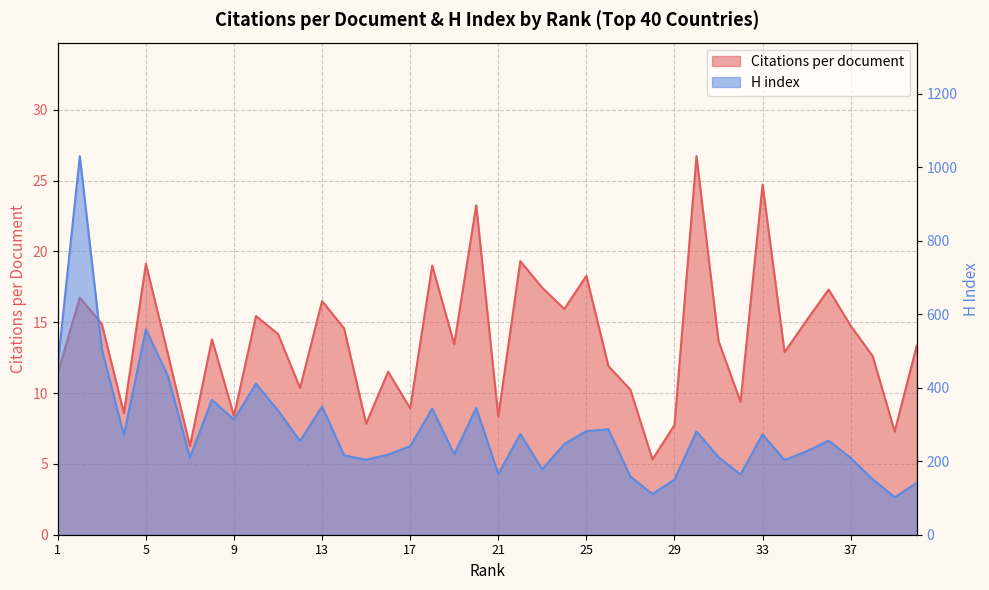

Is it true that Citations per document equals 34.6 at 22?

False